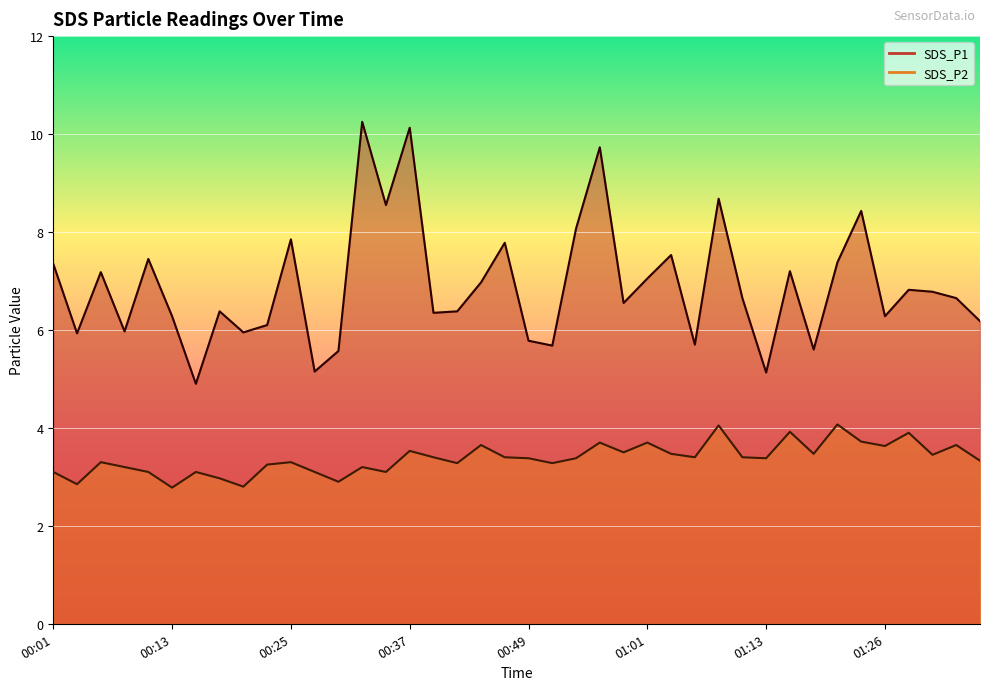

True or false: SDS_P1 and SDS_P2 cross at least once.

False